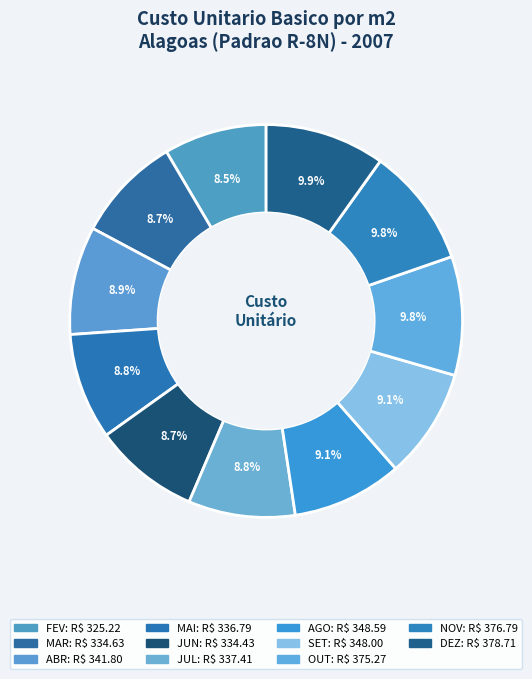

What percentage do ABR and DEZ together represent?

18.8%